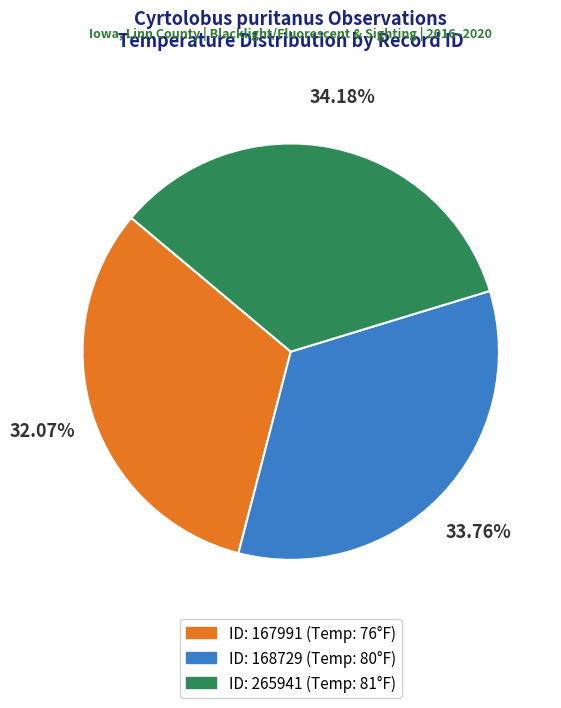

Does any single category account for the majority?

No